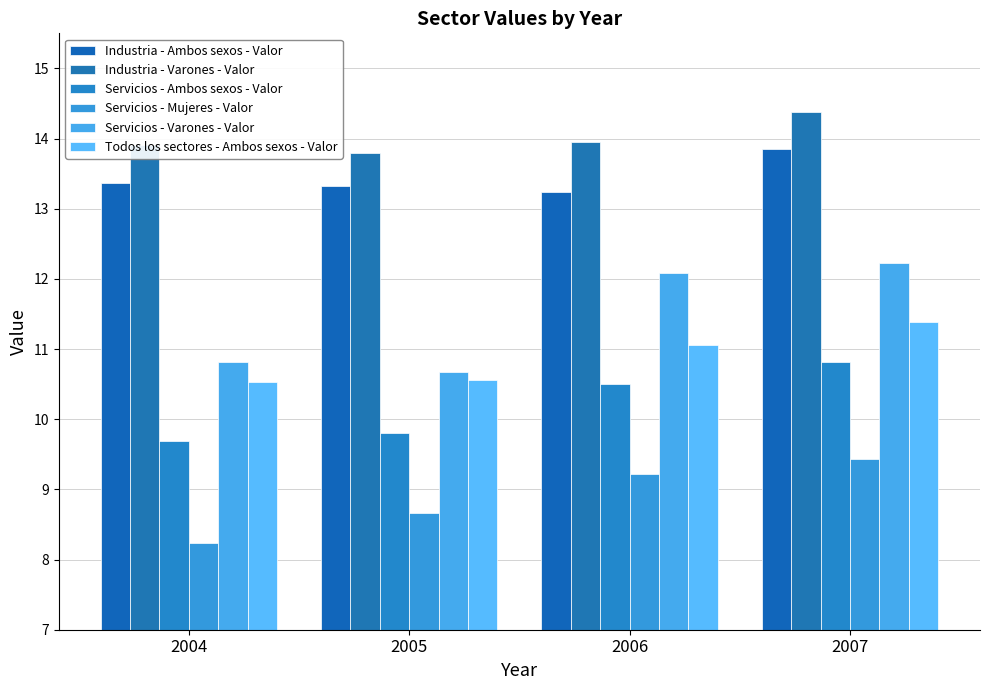

Between 2004 and 2005, which series saw the biggest shift?

Servicios - Mujeres - Valor